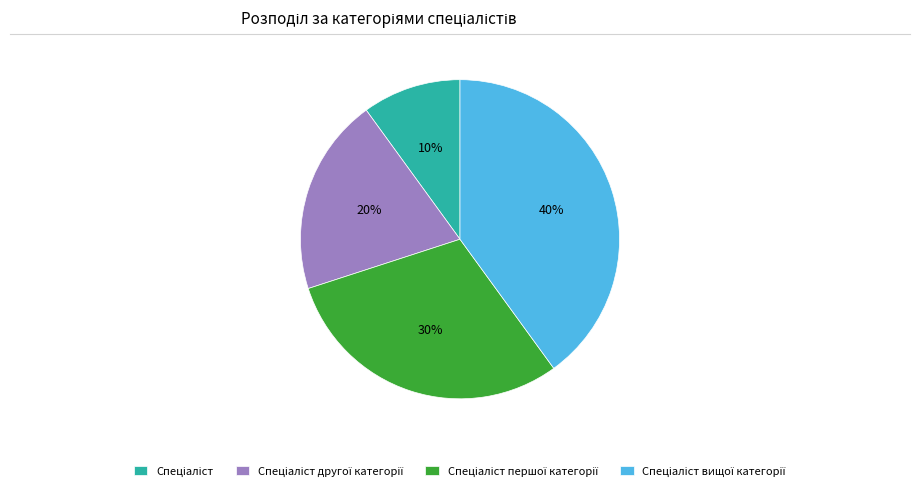

Does any single category account for the majority?

No